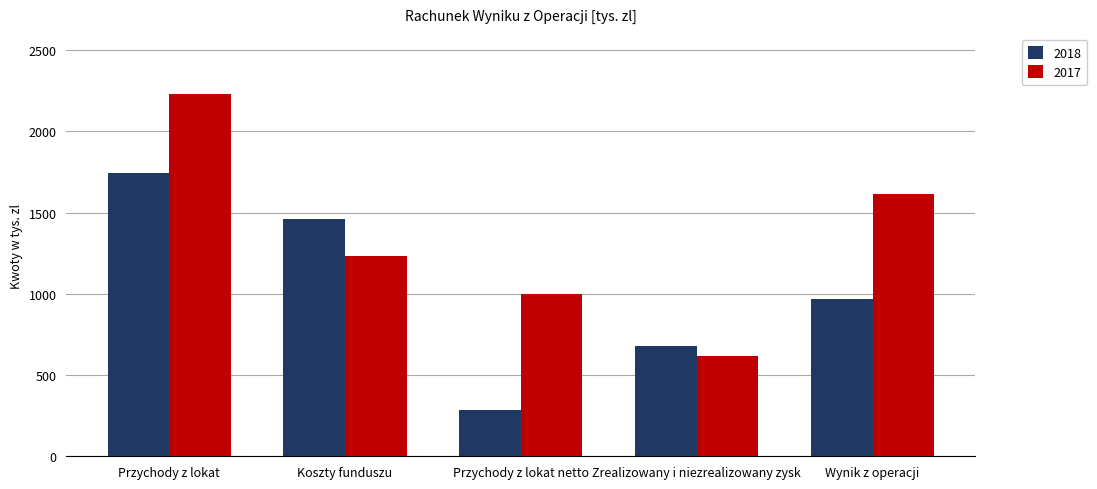

What is the spread (max minus min) of values at Koszty funduszu?

229